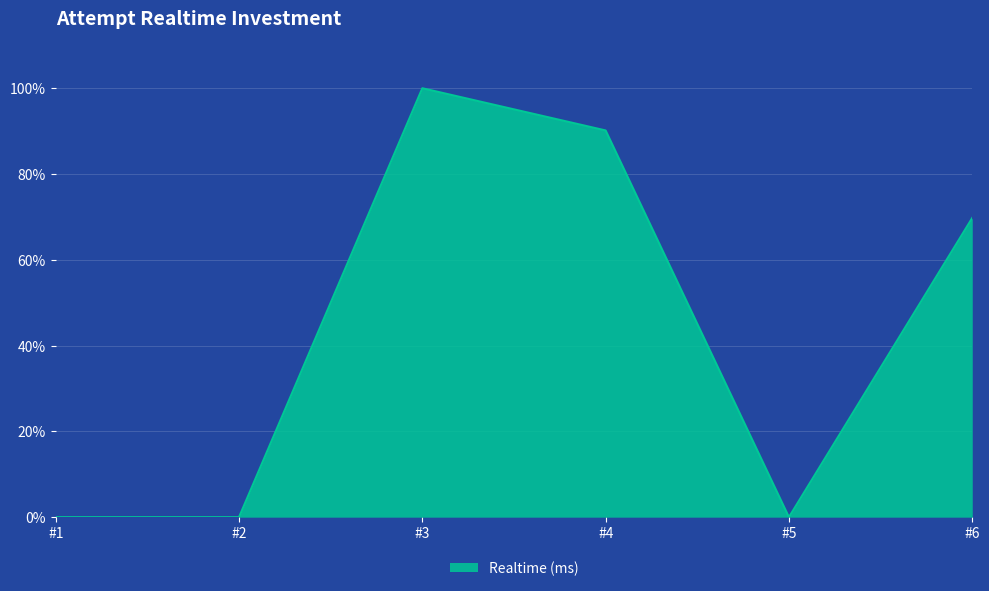

Count the number of data series in this chart.

1